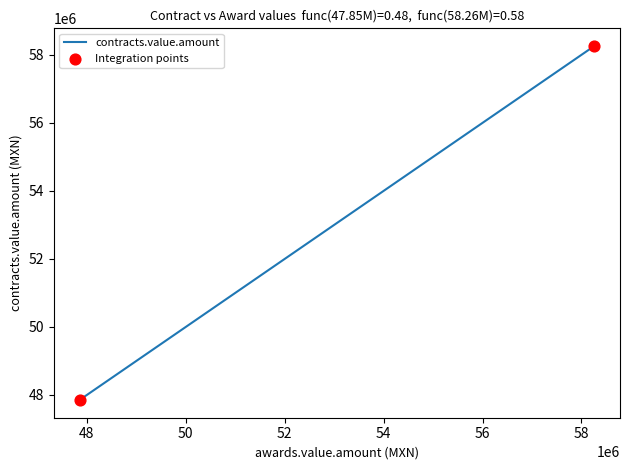

What is the difference between the maximum and minimum values?

10407551